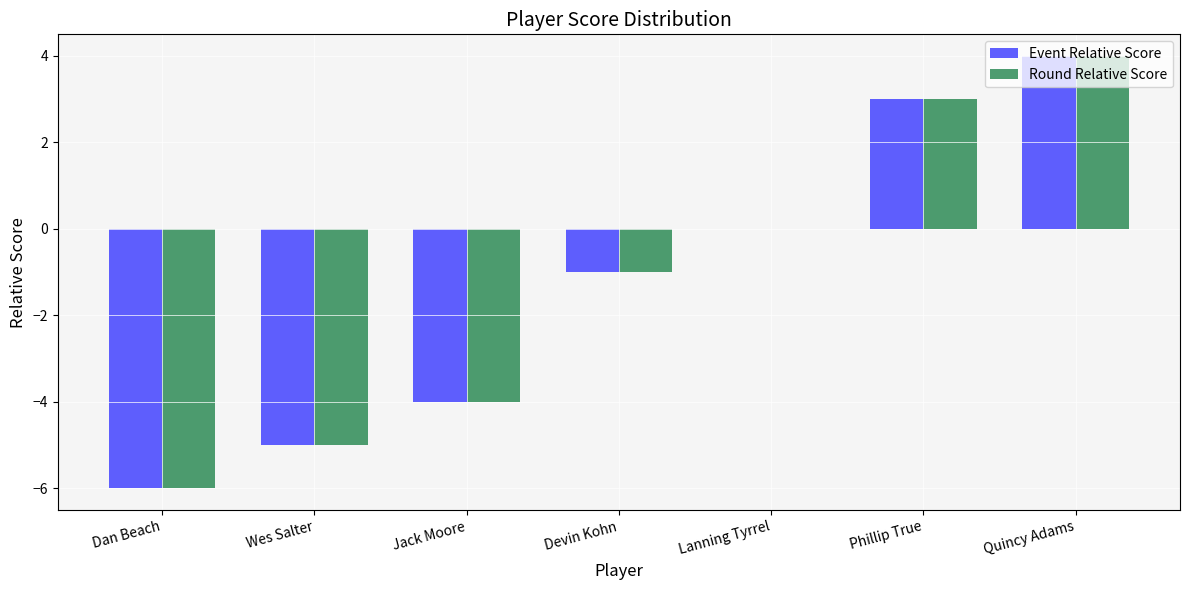

Reading left to right, extract all data points from this chart.

Event Relative Score: -6	-5	-4	-1	0	3	4
Round Relative Score: -6	-5	-4	-1	0	3	4